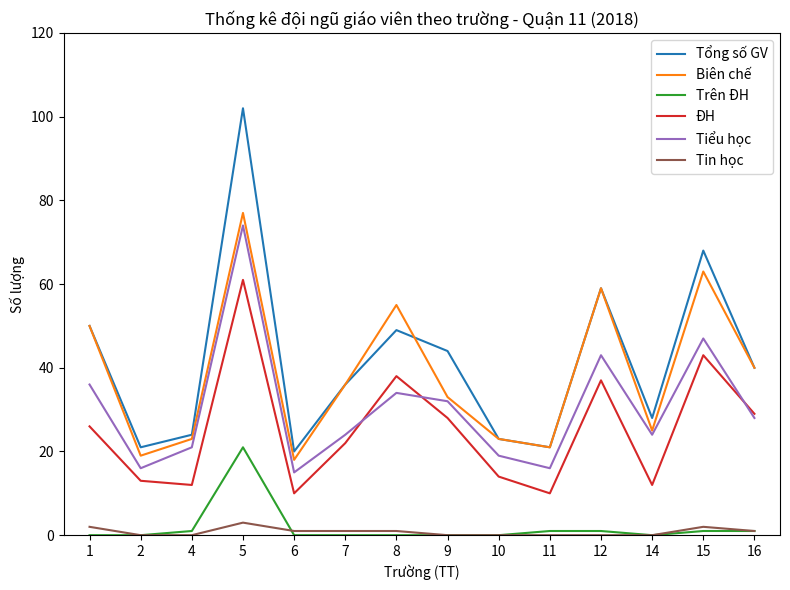

Is the value of ĐH at 9 greater than the value of Tin học at 2?

Yes